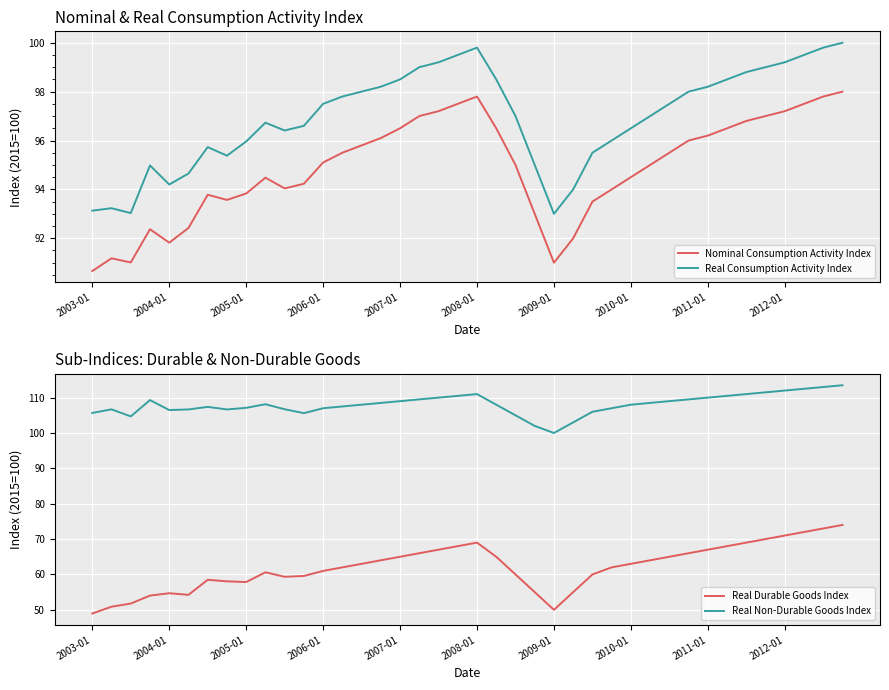

What is the value of the Real Durable Goods Index point at the 32nd from the left?

66.0